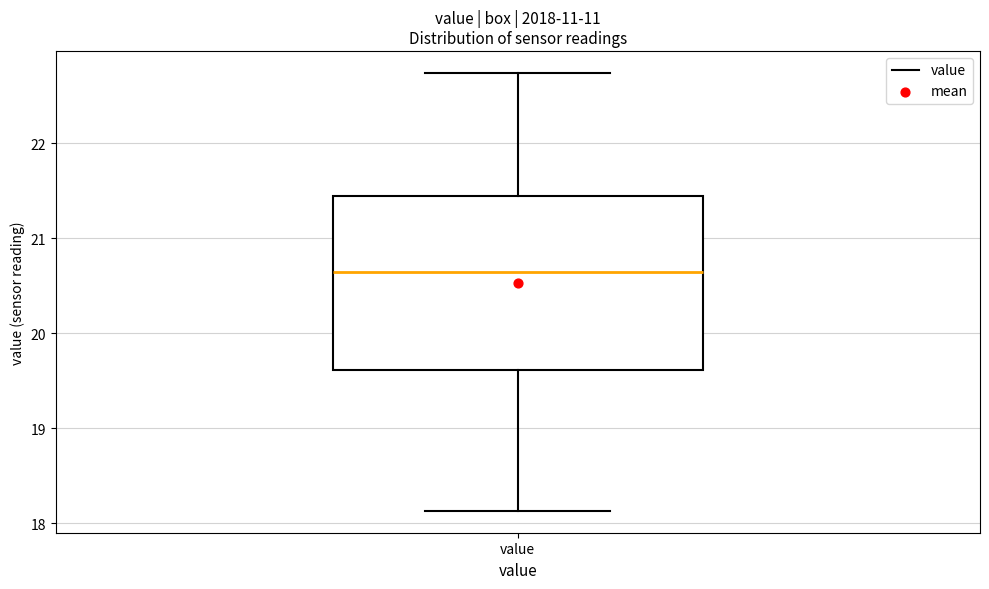

Where does the lower whisker of the box for value end on the y-axis? The values are not printed on the chart, so give them approximately, as read against the axis.

18.1